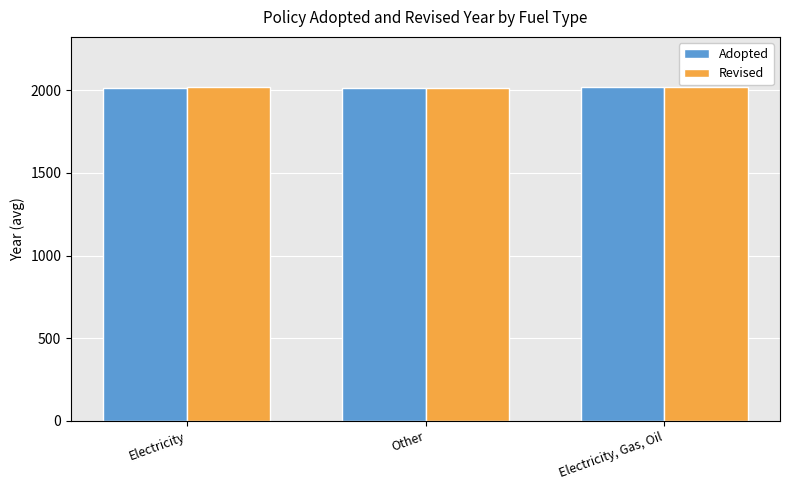

What position from the left is Other?

2